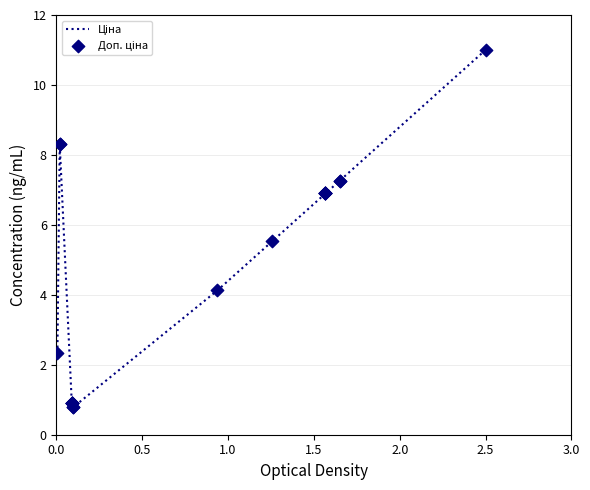

Which series reaches the maximum Y coordinate?

Ціна